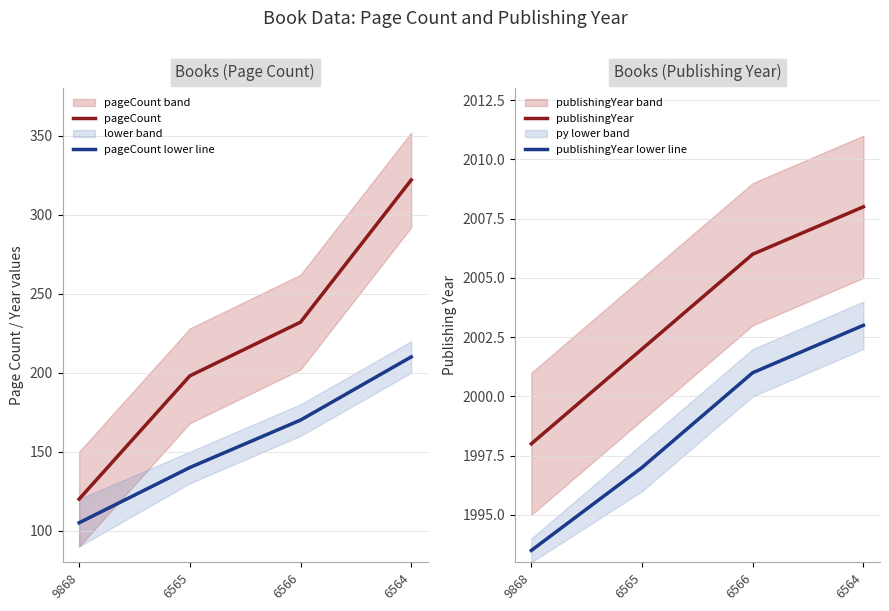

True or false: pageCount and publishingYear intersect in this chart.

False